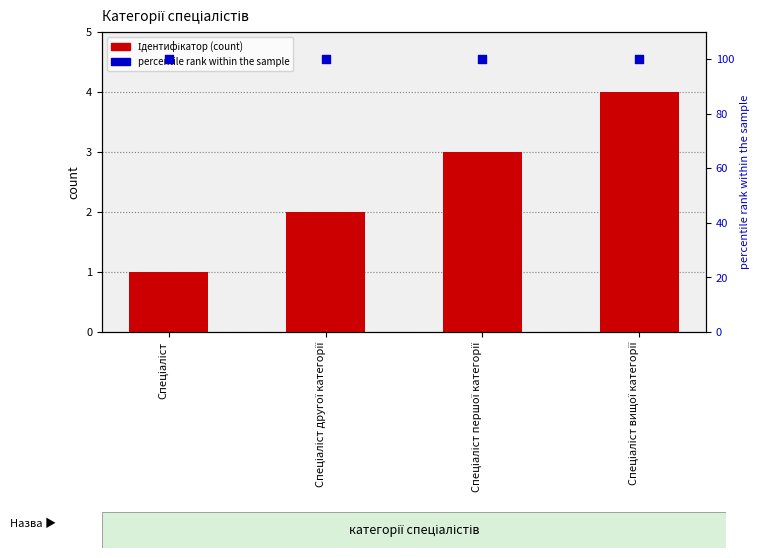

At which category is the sum across all series the highest?

Спеціаліст вищої категорії